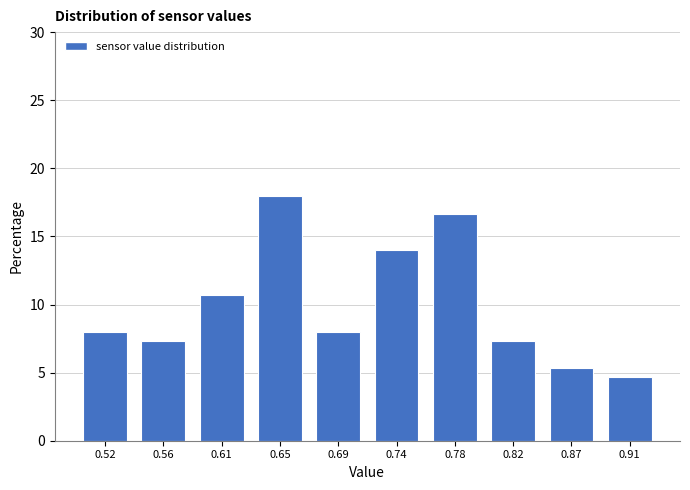

Reading left to right, list every bar in this chart as the range it spans on the x-axis followed by its height. Neither the bar edges nor the heights are printed on the chart, so give them approximately, as read against the axes.

0.500 to 0.543: 8.0
0.543 to 0.586: 7.5
0.586 to 0.629: 10.5
0.629 to 0.672: 18.0
0.672 to 0.715: 8.0
0.715 to 0.758: 14.0
0.758 to 0.801: 16.5
0.801 to 0.844: 7.5
0.844 to 0.887: 5.5
0.887 to 0.930: 4.5